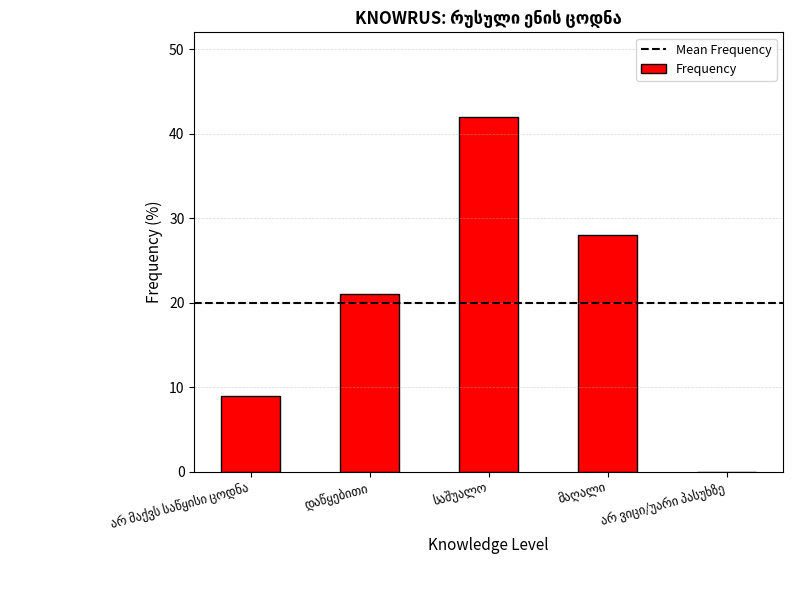

Reading left to right, what are all the values shown in this chart?

9	21	42	28	0